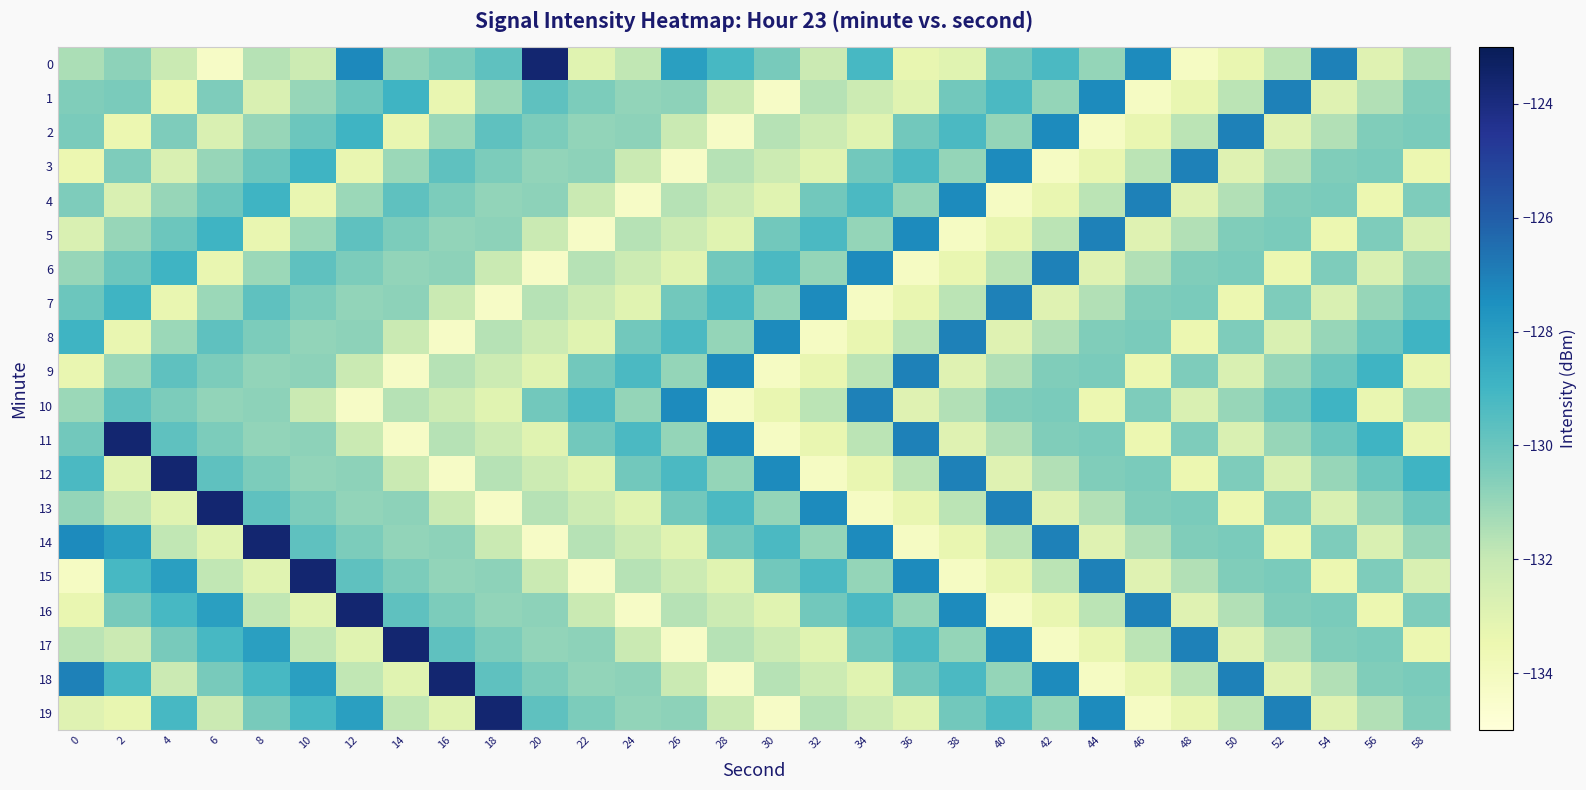

Reading right to left, extract all data points from this chart.

0: 58=-131.6	56=-132.9	54=-127.0	52=-131.7	50=-133.3	48=-134.2	46=-127.4	44=-131.0	42=-129.3	40=-130.2	38=-133.0	36=-133.3	34=-129.1	32=-132.2	30=-130.3	28=-129.2	26=-128.1	24=-131.9	22=-133.0	20=-123.6	18=-129.7	16=-130.4	14=-130.9	12=-127.3	10=-132.2	8=-131.7	6=-134.3	4=-132.1	2=-130.8	0=-131.4
1: 58=-130.5	56=-131.6	54=-132.9	52=-127.0	50=-131.7	48=-133.3	46=-134.2	44=-127.4	42=-131.0	40=-129.3	38=-130.2	36=-133.0	34=-132.2	32=-131.7	30=-134.3	28=-132.1	26=-130.8	24=-130.9	22=-130.4	20=-129.7	18=-131.1	16=-133.3	14=-128.9	12=-130.1	10=-131.0	8=-132.7	6=-130.5	4=-133.5	2=-130.4	0=-130.5
2: 58=-130.4	56=-130.5	54=-131.6	52=-132.9	50=-127.0	48=-131.7	46=-133.3	44=-134.2	42=-127.4	40=-131.0	38=-129.3	36=-130.2	34=-133.0	32=-132.2	30=-131.7	28=-134.3	26=-132.1	24=-130.8	22=-130.9	20=-130.4	18=-129.7	16=-131.1	14=-133.3	12=-128.9	10=-130.1	8=-131.0	6=-132.7	4=-130.5	2=-133.5	0=-130.4
3: 58=-133.5	56=-130.4	54=-130.5	52=-131.6	50=-132.9	48=-127.0	46=-131.7	44=-133.3	42=-134.2	40=-127.4	38=-131.0	36=-129.3	34=-130.2	32=-133.0	30=-132.2	28=-131.7	26=-134.3	24=-132.1	22=-130.8	20=-130.9	18=-130.4	16=-129.7	14=-131.1	12=-133.3	10=-128.9	8=-130.1	6=-131.0	4=-132.7	2=-130.5	0=-133.5
4: 58=-130.5	56=-133.5	54=-130.4	52=-130.5	50=-131.6	48=-132.9	46=-127.0	44=-131.7	42=-133.3	40=-134.2	38=-127.4	36=-131.0	34=-129.3	32=-130.2	30=-133.0	28=-132.2	26=-131.7	24=-134.3	22=-132.1	20=-130.8	18=-130.9	16=-130.4	14=-129.7	12=-131.1	10=-133.3	8=-128.9	6=-130.1	4=-131.0	2=-132.7	0=-130.5
5: 58=-132.7	56=-130.5	54=-133.5	52=-130.4	50=-130.5	48=-131.6	46=-132.9	44=-127.0	42=-131.7	40=-133.3	38=-134.2	36=-127.4	34=-131.0	32=-129.3	30=-130.2	28=-133.0	26=-132.2	24=-131.7	22=-134.3	20=-132.1	18=-130.8	16=-130.9	14=-130.4	12=-129.7	10=-131.1	8=-133.3	6=-128.9	4=-130.1	2=-131.0	0=-132.7
6: 58=-131.0	56=-132.7	54=-130.5	52=-133.5	50=-130.4	48=-130.5	46=-131.6	44=-132.9	42=-127.0	40=-131.7	38=-133.3	36=-134.2	34=-127.4	32=-131.0	30=-129.3	28=-130.2	26=-133.0	24=-132.2	22=-131.7	20=-134.3	18=-132.1	16=-130.8	14=-130.9	12=-130.4	10=-129.7	8=-131.1	6=-133.3	4=-128.9	2=-130.1	0=-131.0
7: 58=-130.1	56=-131.0	54=-132.7	52=-130.5	50=-133.5	48=-130.4	46=-130.5	44=-131.6	42=-132.9	40=-127.0	38=-131.7	36=-133.3	34=-134.2	32=-127.4	30=-131.0	28=-129.3	26=-130.2	24=-133.0	22=-132.2	20=-131.7	18=-134.3	16=-132.1	14=-130.8	12=-130.9	10=-130.4	8=-129.7	6=-131.1	4=-133.3	2=-128.9	0=-130.1
8: 58=-128.9	56=-130.1	54=-131.0	52=-132.7	50=-130.5	48=-133.5	46=-130.4	44=-130.5	42=-131.6	40=-132.9	38=-127.0	36=-131.7	34=-133.3	32=-134.2	30=-127.4	28=-131.0	26=-129.3	24=-130.2	22=-133.0	20=-132.2	18=-131.7	16=-134.3	14=-132.1	12=-130.8	10=-130.9	8=-130.4	6=-129.7	4=-131.1	2=-133.3	0=-128.9
9: 58=-133.3	56=-128.9	54=-130.1	52=-131.0	50=-132.7	48=-130.5	46=-133.5	44=-130.4	42=-130.5	40=-131.6	38=-132.9	36=-127.0	34=-131.7	32=-133.3	30=-134.2	28=-127.4	26=-131.0	24=-129.3	22=-130.2	20=-133.0	18=-132.2	16=-131.7	14=-134.3	12=-132.1	10=-130.8	8=-130.9	6=-130.4	4=-129.7	2=-131.1	0=-133.3
10: 58=-131.1	56=-133.3	54=-128.9	52=-130.1	50=-131.0	48=-132.7	46=-130.5	44=-133.5	42=-130.4	40=-130.5	38=-131.6	36=-132.9	34=-127.0	32=-131.7	30=-133.3	28=-134.2	26=-127.4	24=-131.0	22=-129.3	20=-130.2	18=-133.0	16=-132.2	14=-131.7	12=-134.3	10=-132.1	8=-130.8	6=-130.9	4=-130.4	2=-129.7	0=-131.1
11: 58=-133.3	56=-128.9	54=-130.1	52=-131.0	50=-132.7	48=-130.5	46=-133.5	44=-130.4	42=-130.5	40=-131.6	38=-132.9	36=-127.0	34=-131.7	32=-133.3	30=-134.2	28=-127.4	26=-131.0	24=-129.3	22=-130.2	20=-133.0	18=-132.2	16=-131.7	14=-134.3	12=-132.1	10=-130.8	8=-130.9	6=-130.4	4=-129.7	2=-123.6	0=-130.2
12: 58=-128.9	56=-130.1	54=-131.0	52=-132.7	50=-130.5	48=-133.5	46=-130.4	44=-130.5	42=-131.6	40=-132.9	38=-127.0	36=-131.7	34=-133.3	32=-134.2	30=-127.4	28=-131.0	26=-129.3	24=-130.2	22=-133.0	20=-132.2	18=-131.7	16=-134.3	14=-132.1	12=-130.8	10=-130.9	8=-130.4	6=-129.7	4=-123.6	2=-133.0	0=-129.3
13: 58=-130.1	56=-131.0	54=-132.7	52=-130.5	50=-133.5	48=-130.4	46=-130.5	44=-131.6	42=-132.9	40=-127.0	38=-131.7	36=-133.3	34=-134.2	32=-127.4	30=-131.0	28=-129.3	26=-130.2	24=-133.0	22=-132.2	20=-131.7	18=-134.3	16=-132.1	14=-130.8	12=-130.9	10=-130.4	8=-129.7	6=-123.6	4=-133.0	2=-131.9	0=-131.0
14: 58=-131.0	56=-132.7	54=-130.5	52=-133.5	50=-130.4	48=-130.5	46=-131.6	44=-132.9	42=-127.0	40=-131.7	38=-133.3	36=-134.2	34=-127.4	32=-131.0	30=-129.3	28=-130.2	26=-133.0	24=-132.2	22=-131.7	20=-134.3	18=-132.1	16=-130.8	14=-130.9	12=-130.4	10=-129.7	8=-123.6	6=-133.0	4=-131.9	2=-128.1	0=-127.4
15: 58=-132.7	56=-130.5	54=-133.5	52=-130.4	50=-130.5	48=-131.6	46=-132.9	44=-127.0	42=-131.7	40=-133.3	38=-134.2	36=-127.4	34=-131.0	32=-129.3	30=-130.2	28=-133.0	26=-132.2	24=-131.7	22=-134.3	20=-132.1	18=-130.8	16=-130.9	14=-130.4	12=-129.7	10=-123.6	8=-133.0	6=-131.9	4=-128.1	2=-129.2	0=-134.2
16: 58=-130.5	56=-133.5	54=-130.4	52=-130.5	50=-131.6	48=-132.9	46=-127.0	44=-131.7	42=-133.3	40=-134.2	38=-127.4	36=-131.0	34=-129.3	32=-130.2	30=-133.0	28=-132.2	26=-131.7	24=-134.3	22=-132.1	20=-130.8	18=-130.9	16=-130.4	14=-129.7	12=-123.6	10=-133.0	8=-131.9	6=-128.1	4=-129.2	2=-130.3	0=-133.3
17: 58=-133.5	56=-130.4	54=-130.5	52=-131.6	50=-132.9	48=-127.0	46=-131.7	44=-133.3	42=-134.2	40=-127.4	38=-131.0	36=-129.3	34=-130.2	32=-133.0	30=-132.2	28=-131.7	26=-134.3	24=-132.1	22=-130.8	20=-130.9	18=-130.4	16=-129.7	14=-123.6	12=-133.0	10=-131.9	8=-128.1	6=-129.2	4=-130.3	2=-132.2	0=-131.7
18: 58=-130.4	56=-130.5	54=-131.6	52=-132.9	50=-127.0	48=-131.7	46=-133.3	44=-134.2	42=-127.4	40=-131.0	38=-129.3	36=-130.2	34=-133.0	32=-132.2	30=-131.7	28=-134.3	26=-132.1	24=-130.8	22=-130.9	20=-130.4	18=-129.7	16=-123.6	14=-133.0	12=-131.9	10=-128.1	8=-129.2	6=-130.3	4=-132.2	2=-129.1	0=-127.0
19: 58=-130.5	56=-131.6	54=-132.9	52=-127.0	50=-131.7	48=-133.3	46=-134.2	44=-127.4	42=-131.0	40=-129.3	38=-130.2	36=-133.0	34=-132.2	32=-131.7	30=-134.3	28=-132.1	26=-130.8	24=-130.9	22=-130.4	20=-129.7	18=-123.6	16=-133.0	14=-131.9	12=-128.1	10=-129.2	8=-130.3	6=-132.2	4=-129.1	2=-133.3	0=-132.9